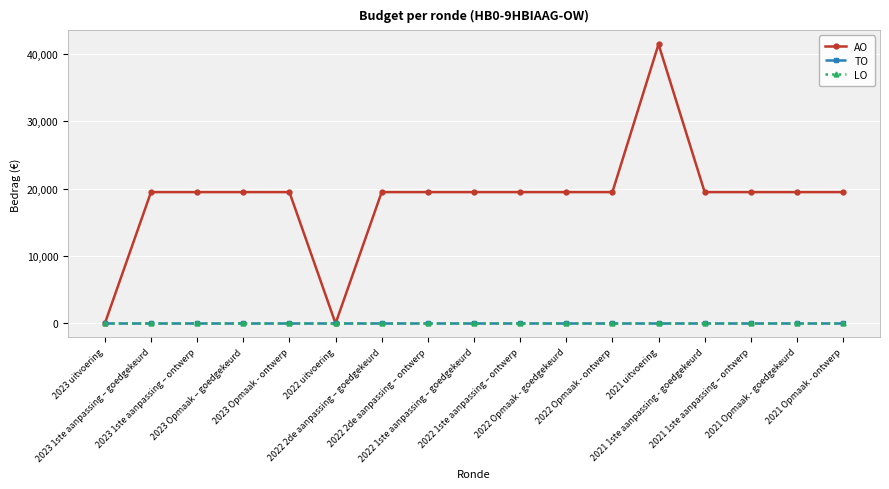

Is this an area chart (filled region under the line)?

No